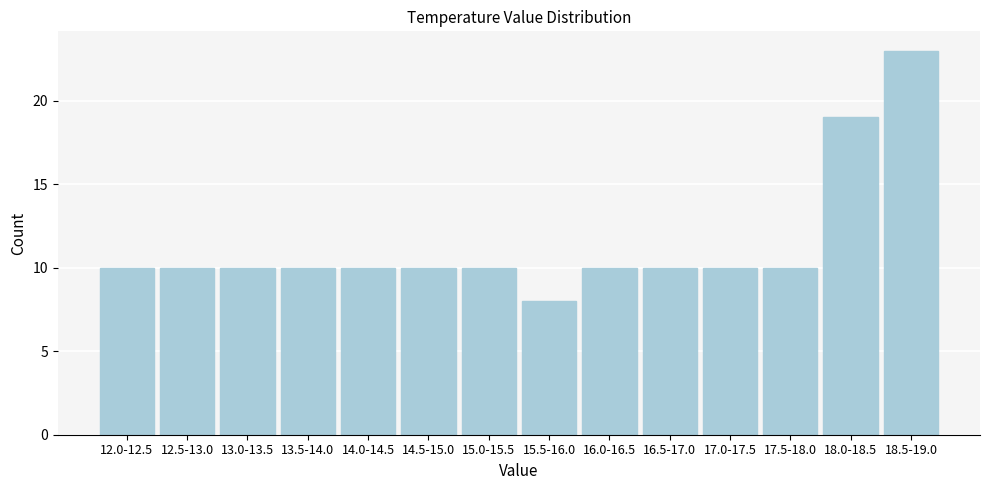

Reading right to left, transcribe all the data shown in this chart.

23	19	10	10	10	10	8	10	10	10	10	10	10	10